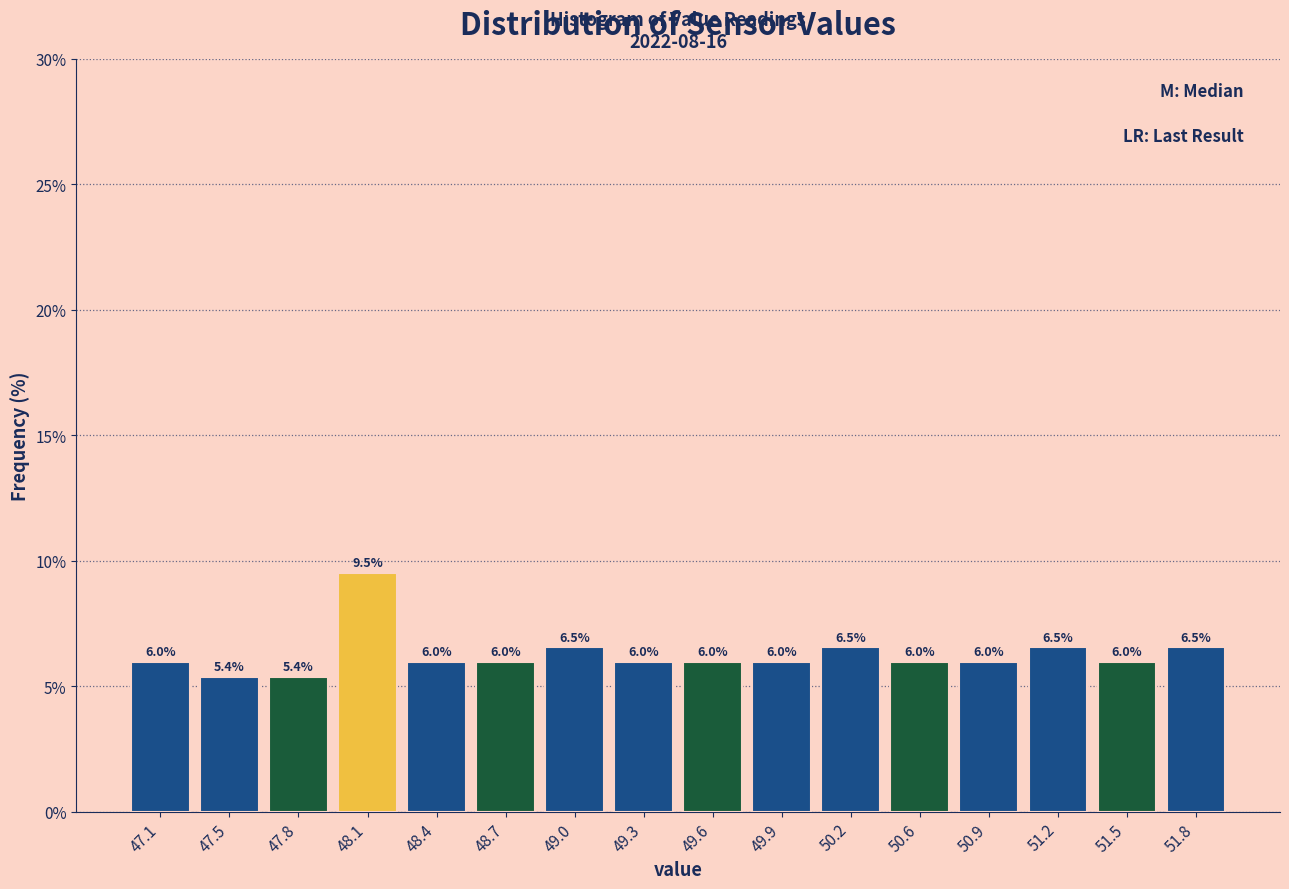

Reading left to right, list every bar in this chart as the range it spans on the x-axis followed by its height. The bar edges are not printed on the chart, so give them approximately, as read against the axis.

46.99 to 47.30: 6.0
47.30 to 47.61: 5.4
47.61 to 47.92: 5.4
47.92 to 48.23: 9.5
48.23 to 48.54: 6.0
48.54 to 48.85: 6.0
48.85 to 49.16: 6.5
49.16 to 49.47: 6.0
49.47 to 49.78: 6.0
49.78 to 50.09: 6.0
50.09 to 50.40: 6.5
50.40 to 50.71: 6.0
50.71 to 51.02: 6.0
51.02 to 51.33: 6.5
51.33 to 51.64: 6.0
51.64 to 51.95: 6.5